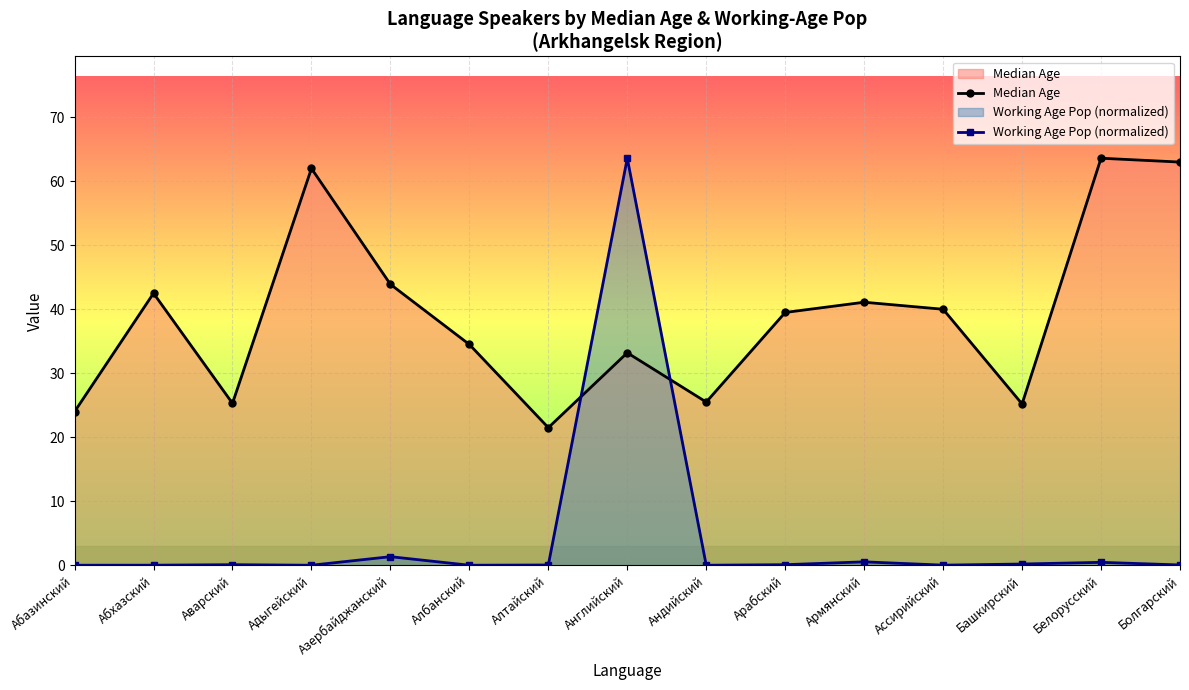

How many values in the Median Age series exceed 39?

8